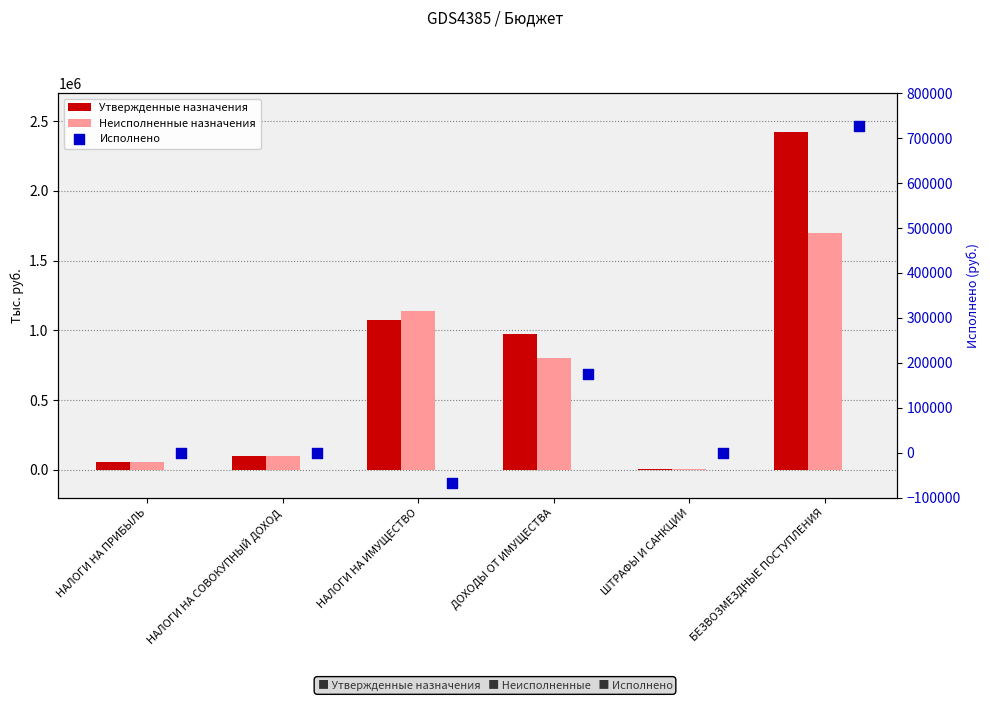

At how many categories does at least one series exceed 780291?

3